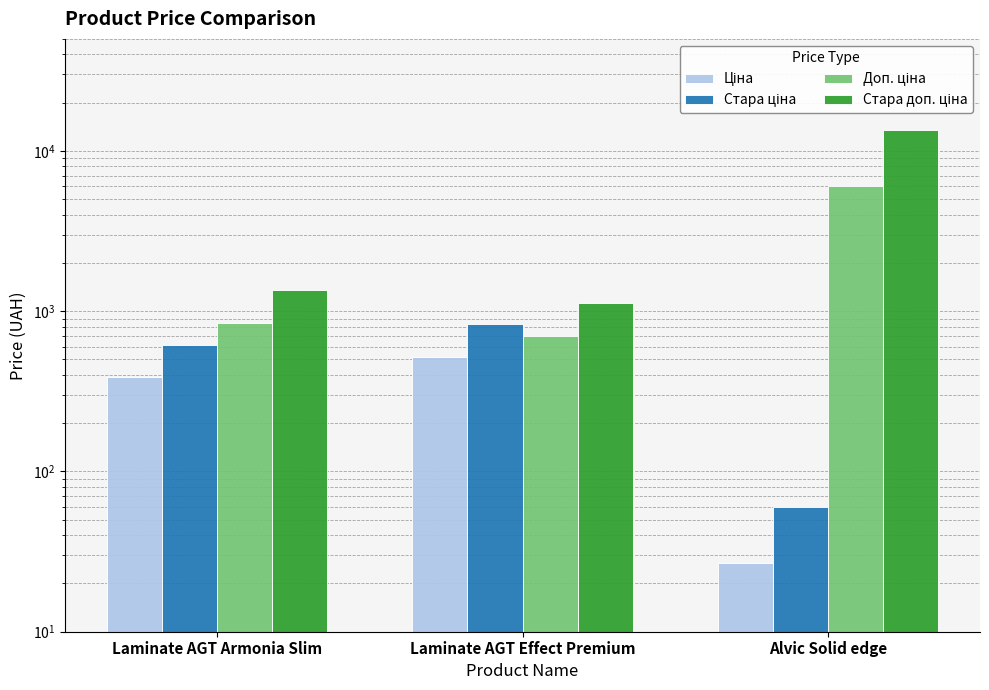

What is the spread (max minus min) of values at Laminate AGT Effect Premium?

612.1